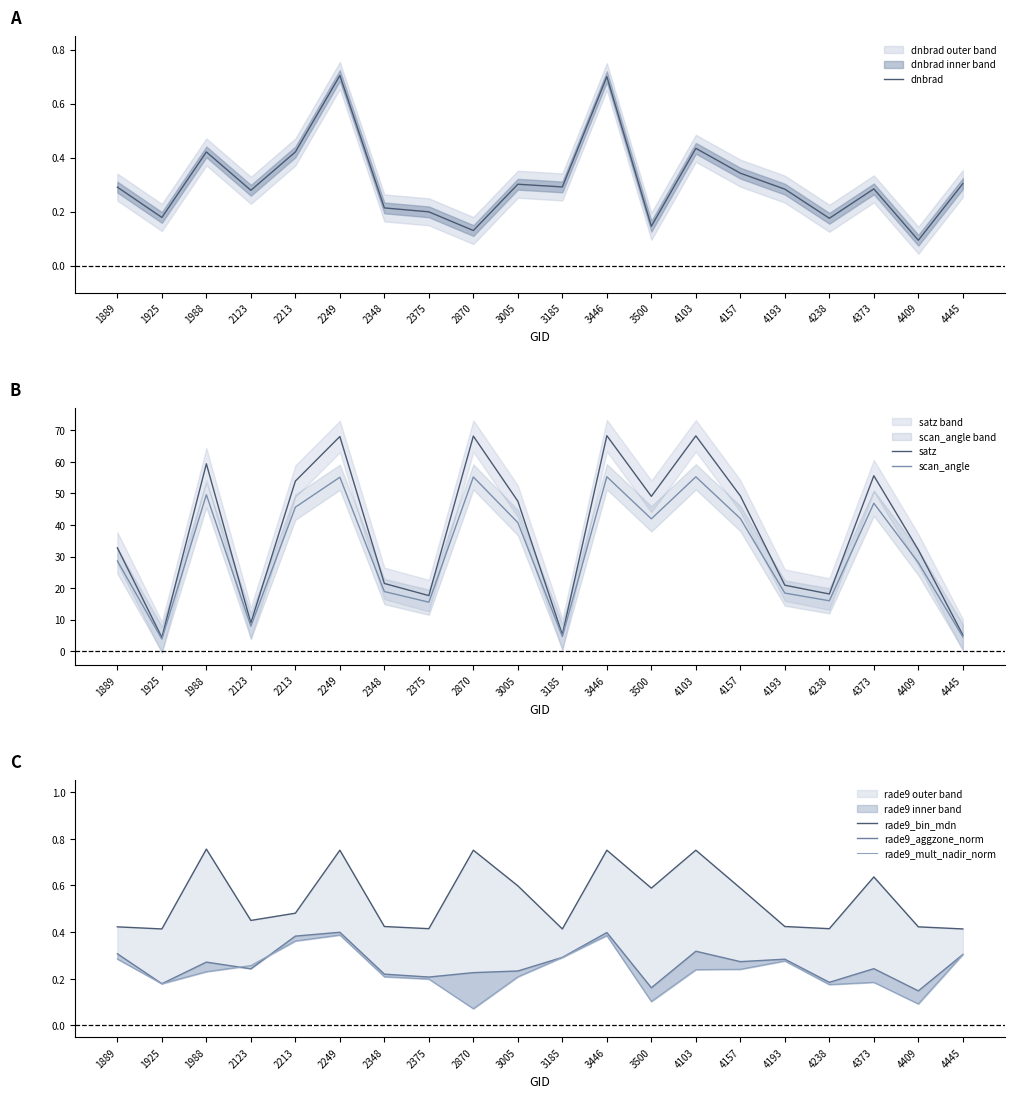

What is the difference between the highest and lowest values at 3500?

49.0